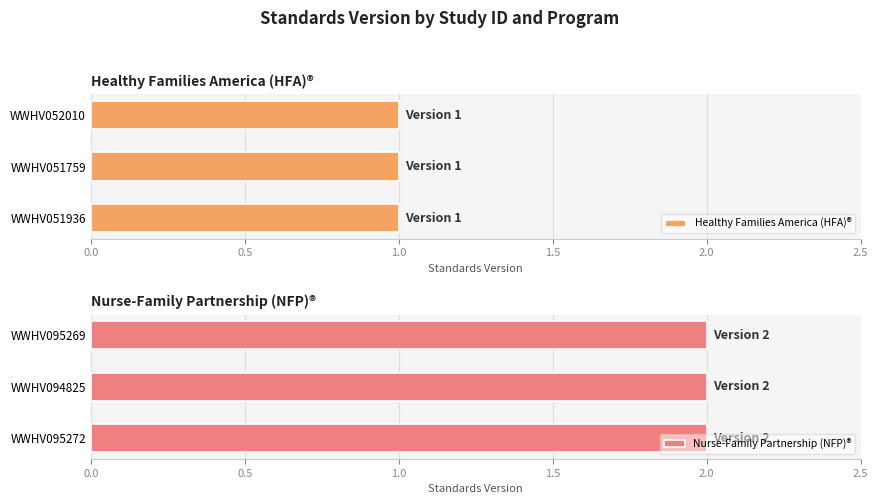

How many values are below 2?

3